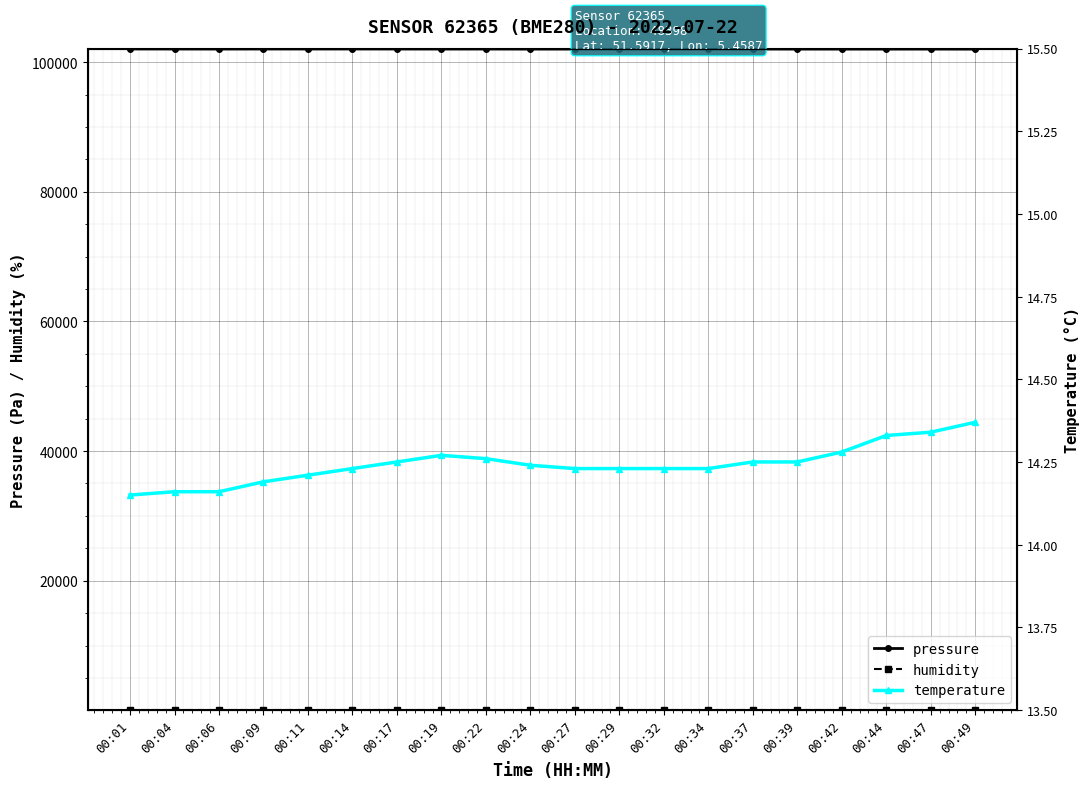

At which label does pressure first exceed 102022?

00:01